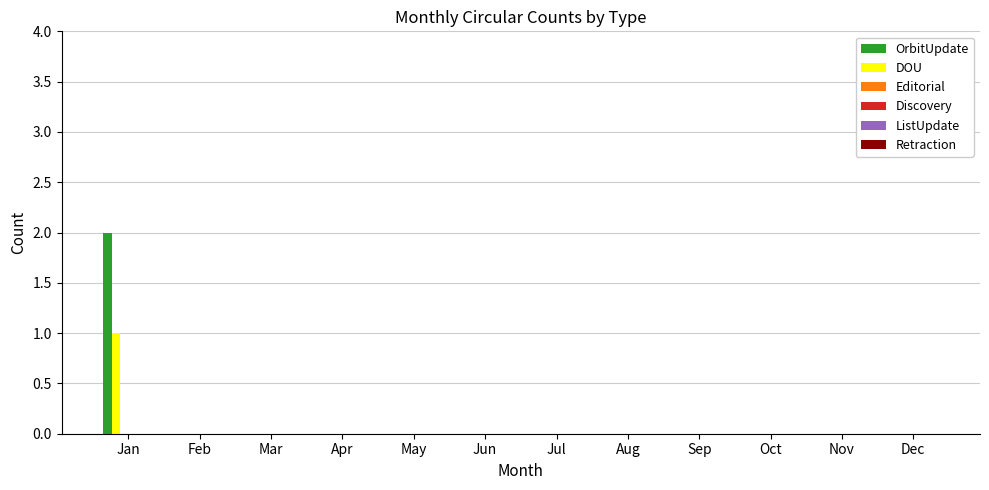

How many categories are shown in the chart?

12